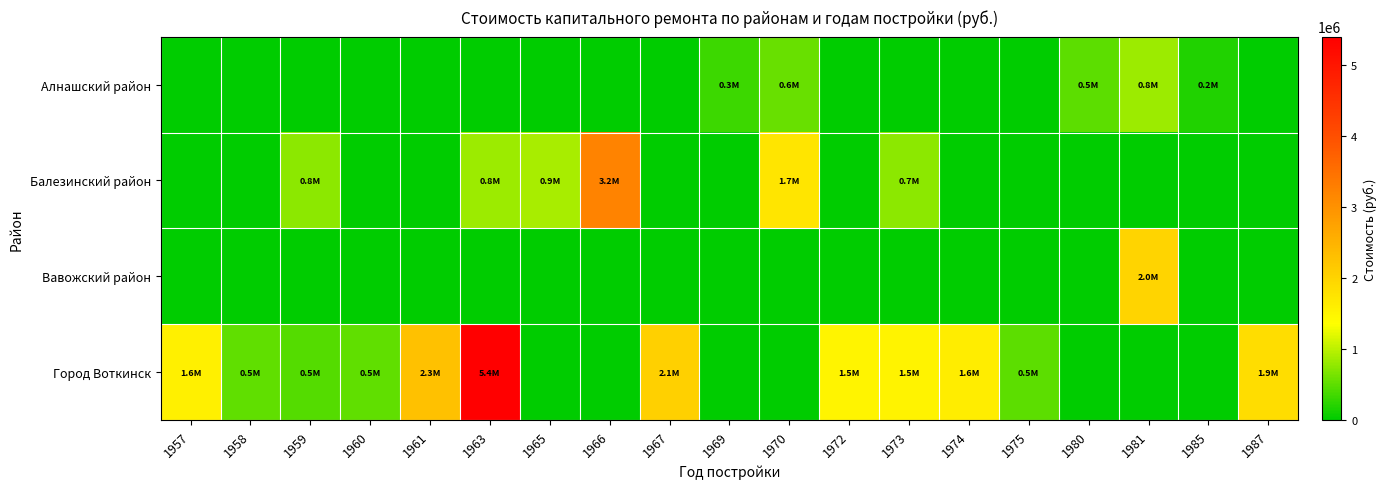

Which category has the highest value across all series?

1963